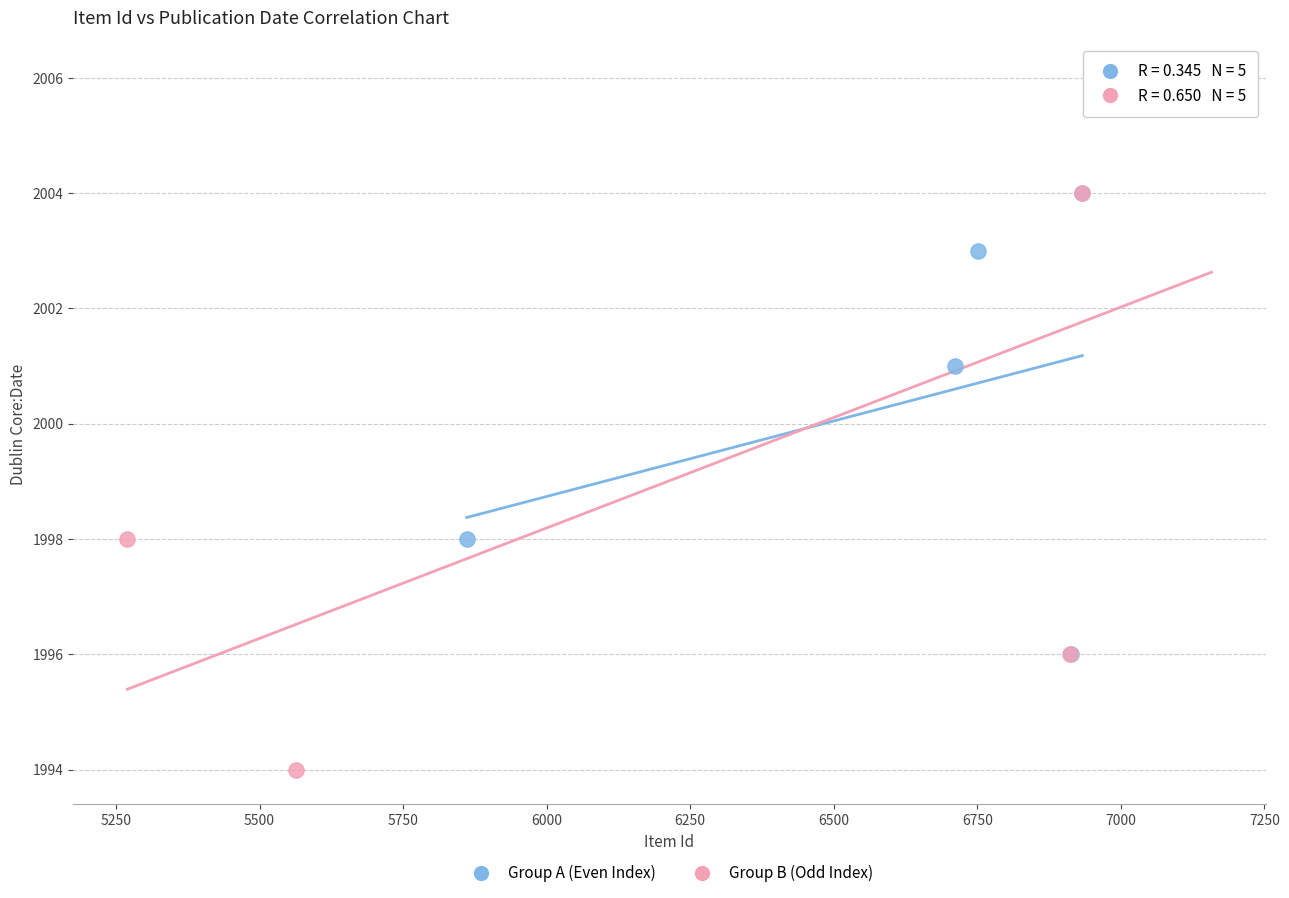

Which series has the largest Y range (max minus min)?

Group B (Odd Index)